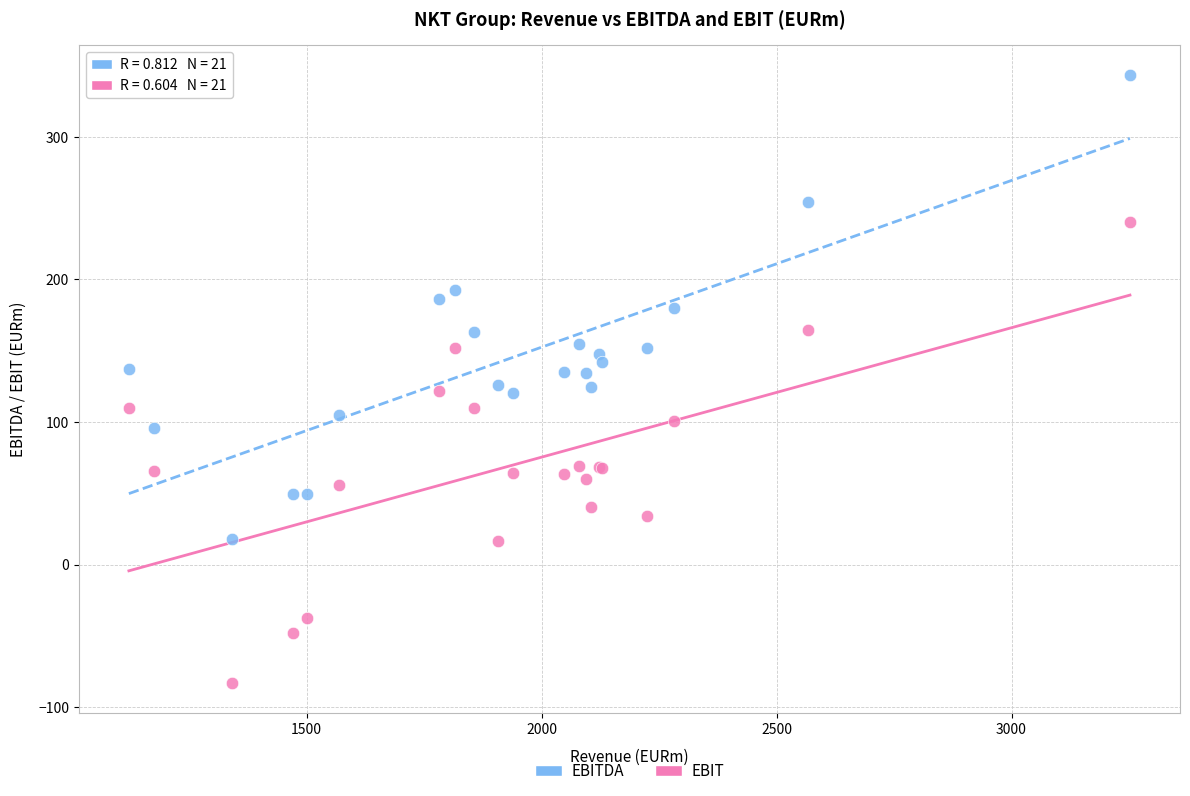

Which series reaches the minimum Y coordinate?

EBIT